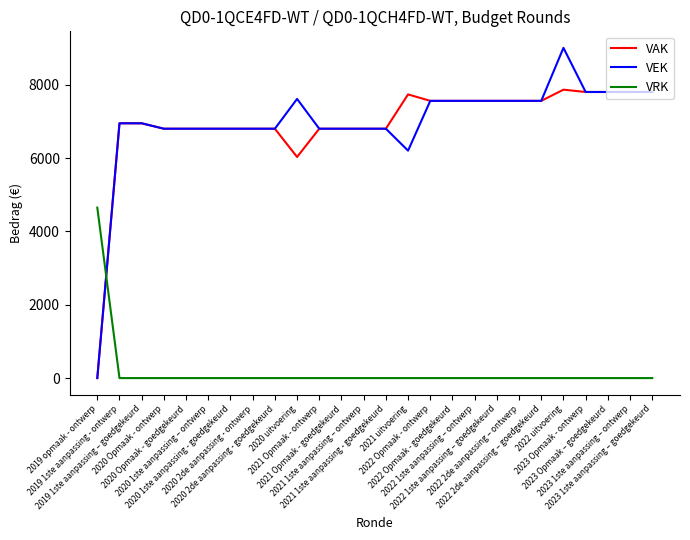

What is the maximum value for VAK?

7867